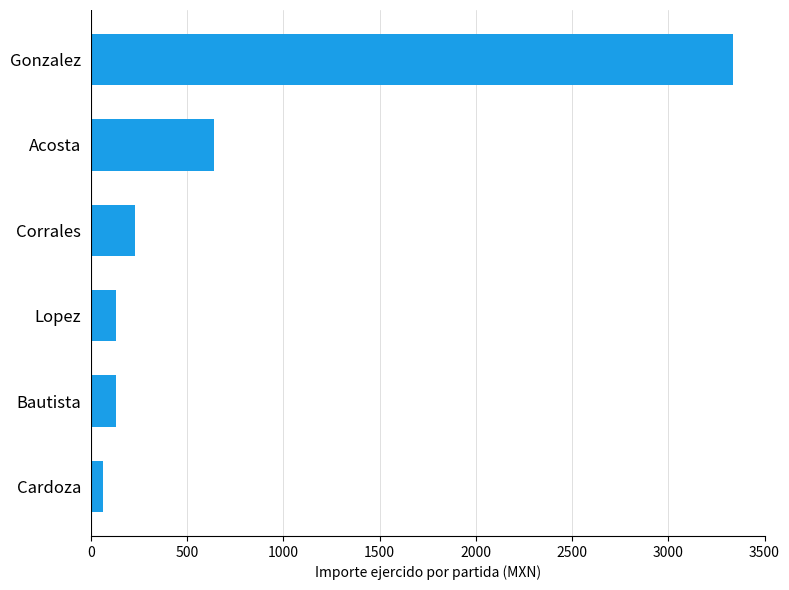

Is it true that the value at Acosta is 640?

True